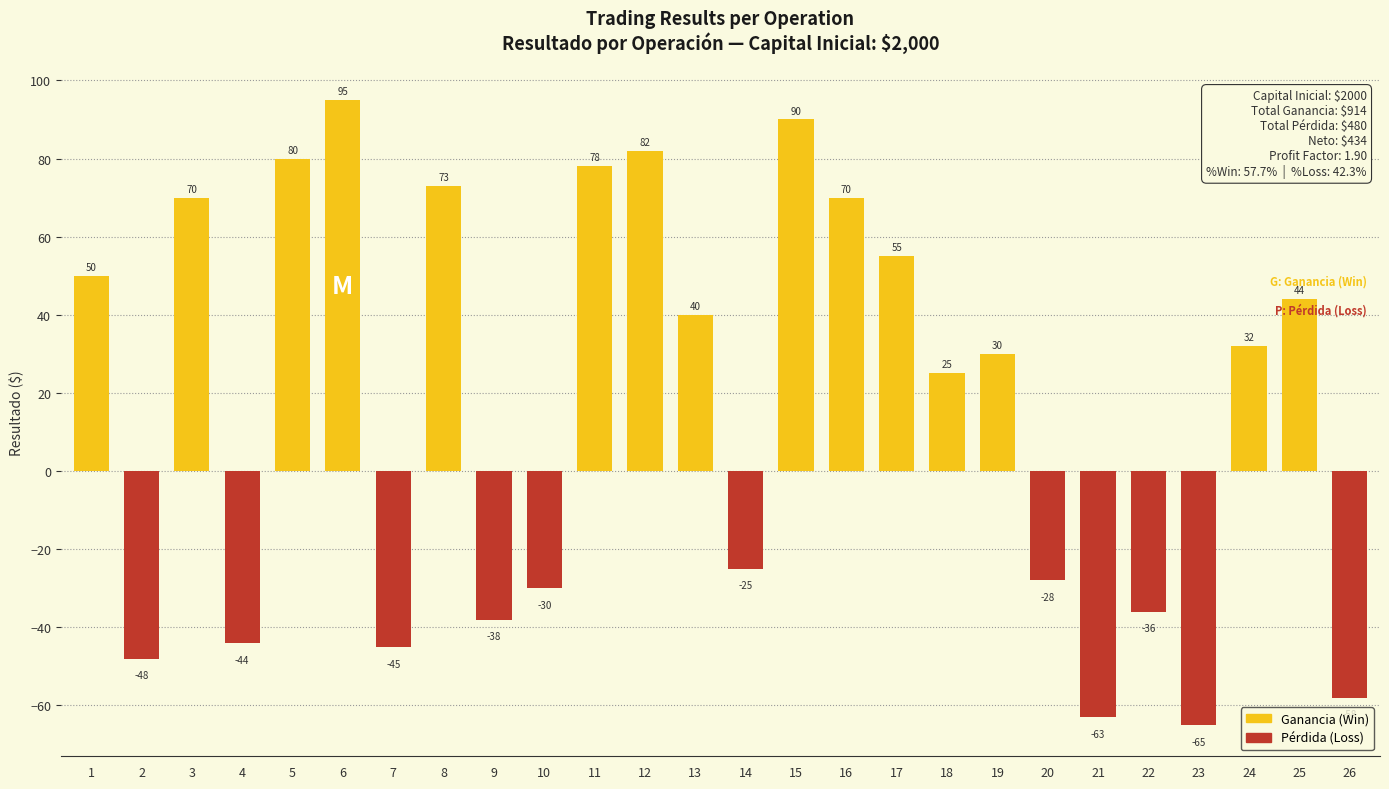

What is the smallest value displayed?

-65